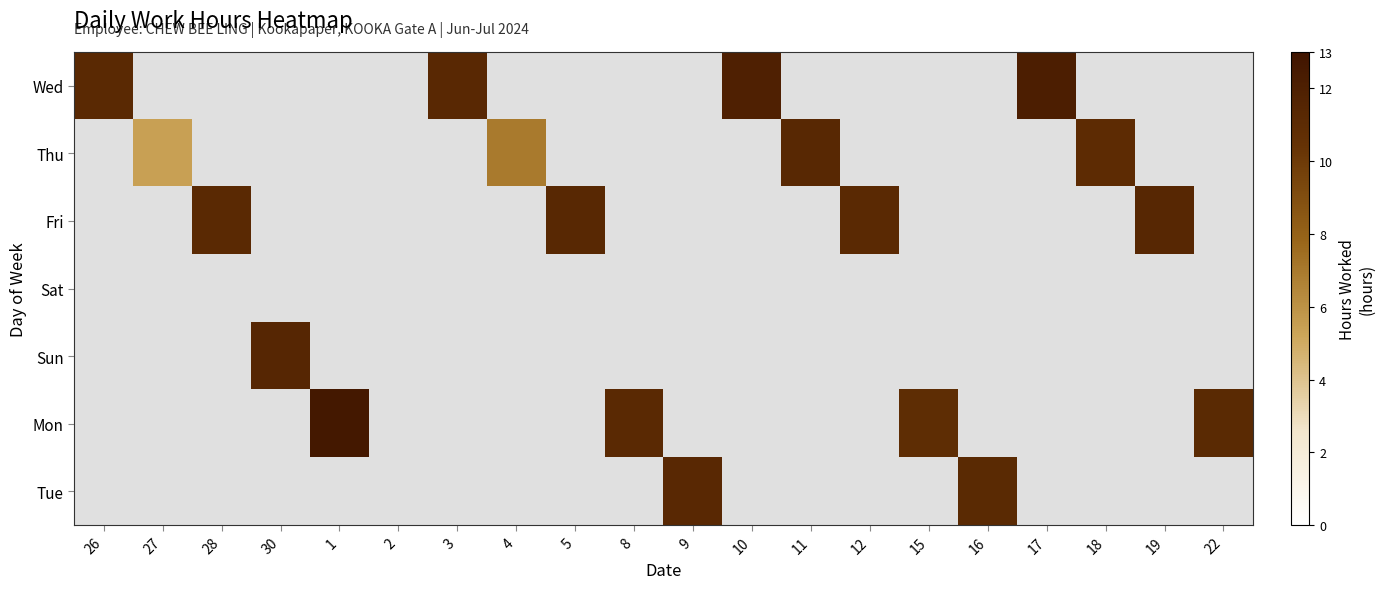

Rank the series by their average value, from highest to lowest.

Wed, Thu, Fri, Sat, Sun, Mon, Tue